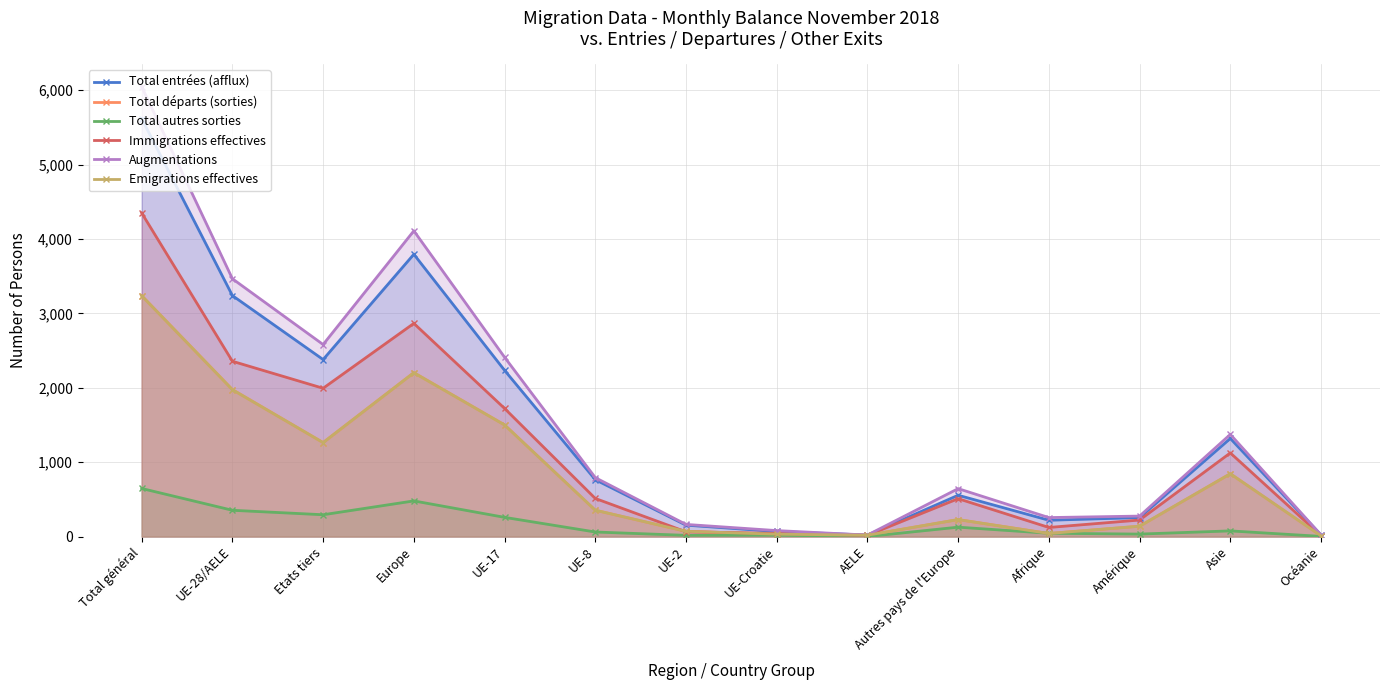

Rank the series by their maximum value, from lowest to highest.

Total autres sorties, Emigrations effectives, Total départs (sorties), Immigrations effectives, Total entrées (afflux), Augmentations